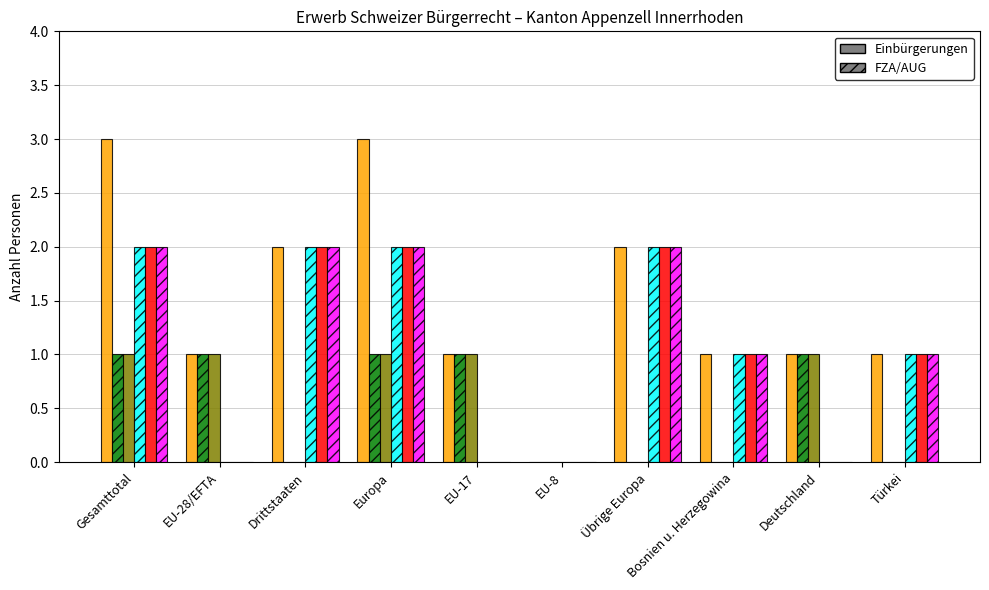

What is the total value across all series at Bosnien u. Herzegowina?

4